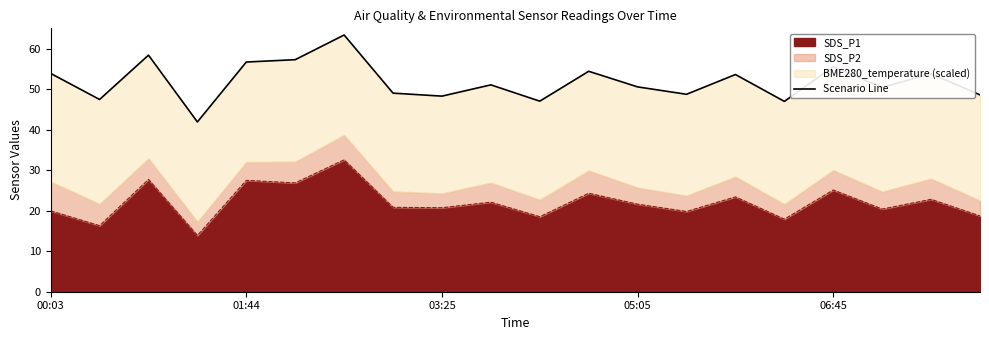

What is the lowest value of the SDS_P1 series?

13.9